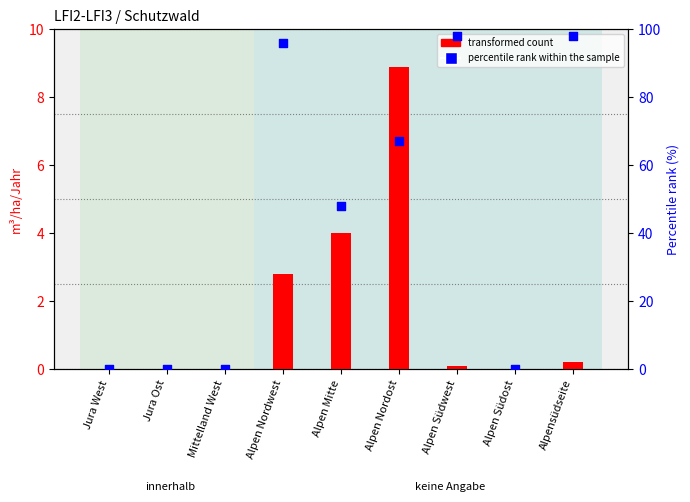

Which series has the largest Y range (max minus min)?

percentile rank within the sample